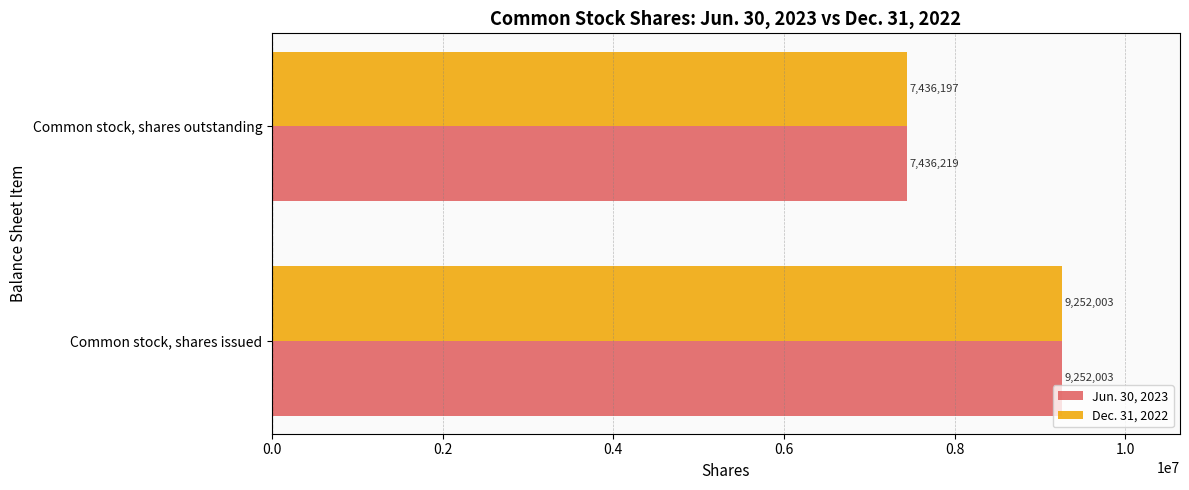

At how many categories does at least one series exceed 8843005?

1